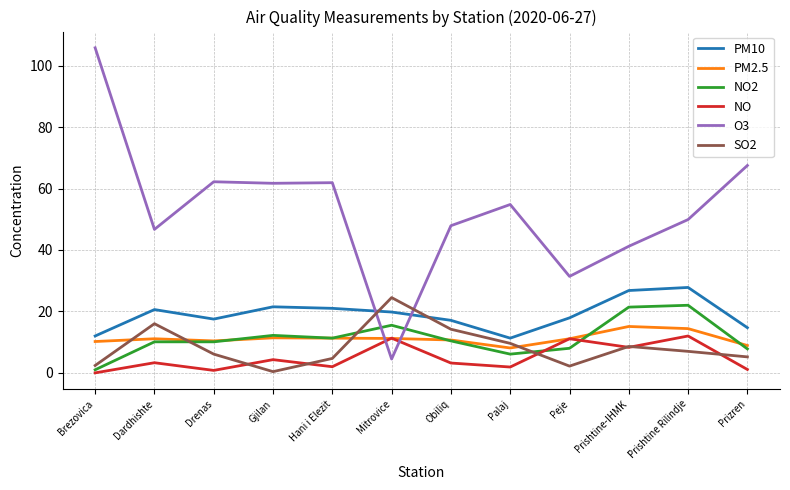

Which series changed the most between Mitrovice and Prishtine Rilindje?

O3